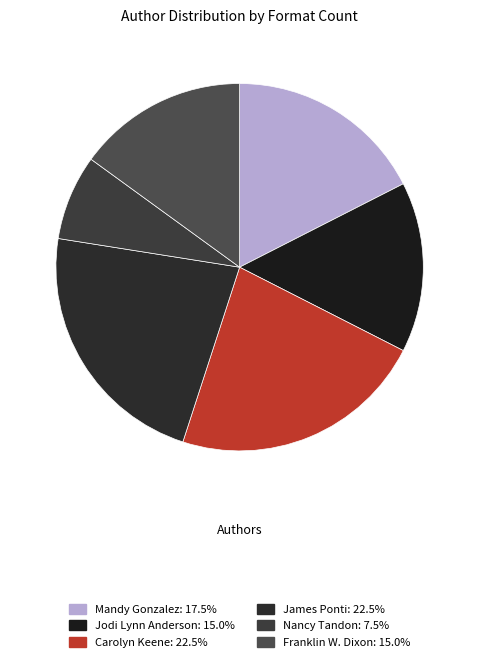

How many slices are in this pie chart?

6